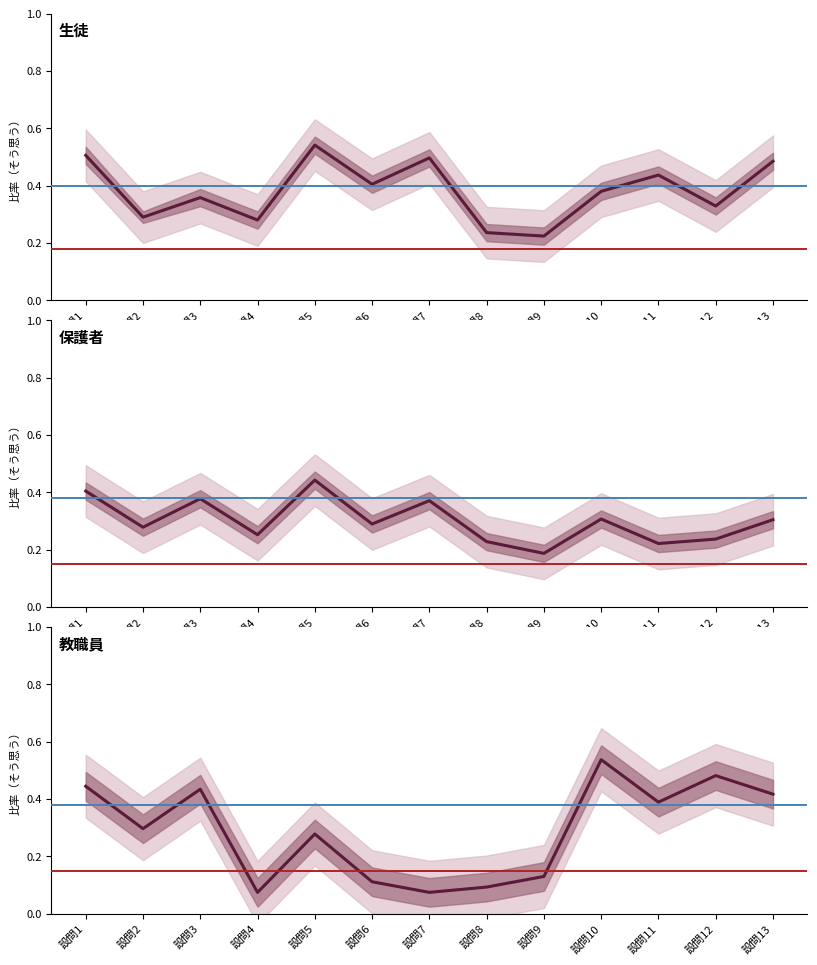

Rank the categories by 生徒 value from lowest to highest.

設問9, 設問8, 設問4, 設問2, 設問12, 設問3, 設問10, 設問6, 設問11, 設問13, 設問7, 設問1, 設問5